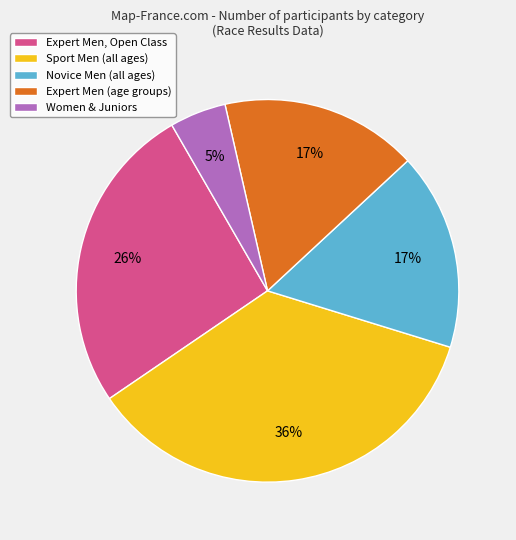

Is it true that Expert Men (age groups) is 17% of the pie?

True